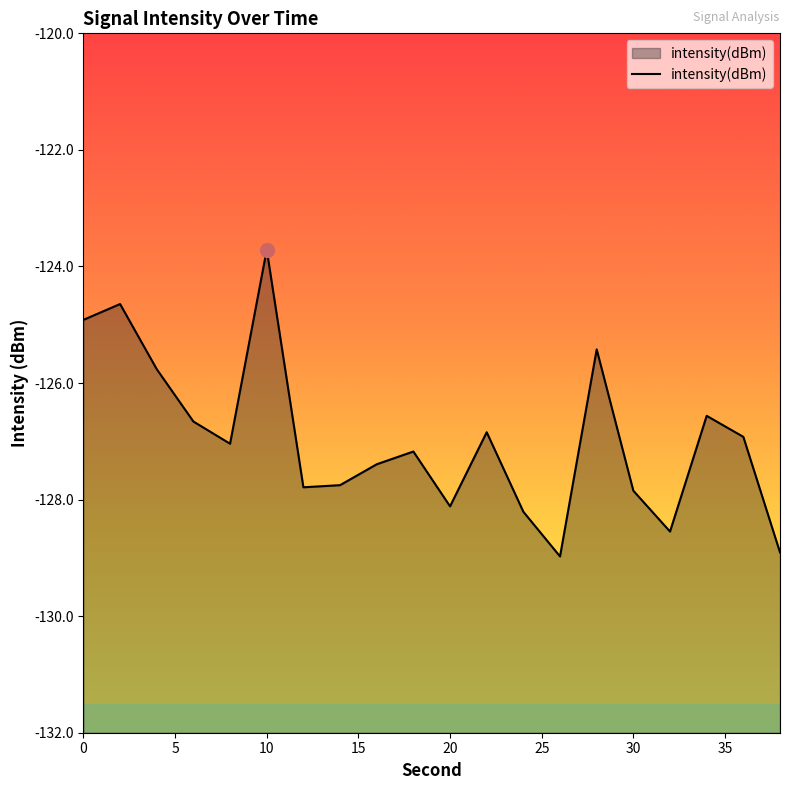

Rank the categories by value from lowest to highest.

26, 38, 32, 24, 20, 30, 12, 14, 16, 18, 8, 36, 22, 6, 34, 4, 28, 0, 2, 10